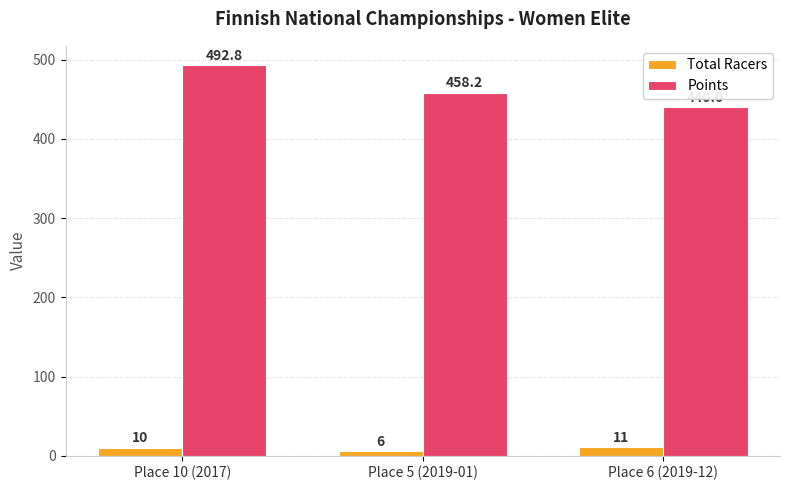

How many data points in Points are less than 458?

1